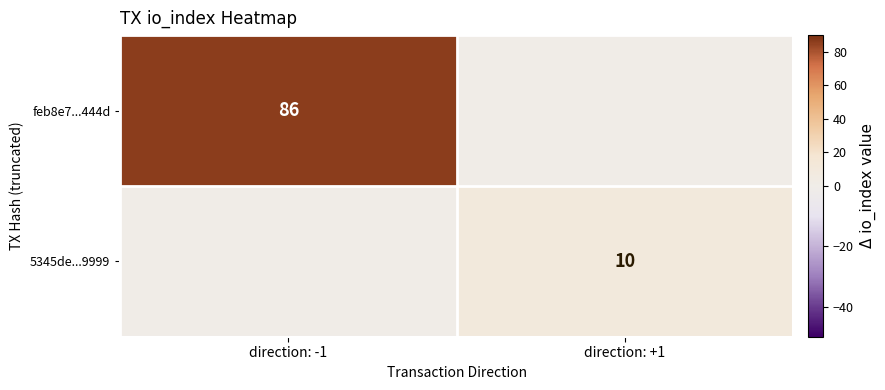

The value of 5345de...9999 at direction: +1 is 10. True or false?

True